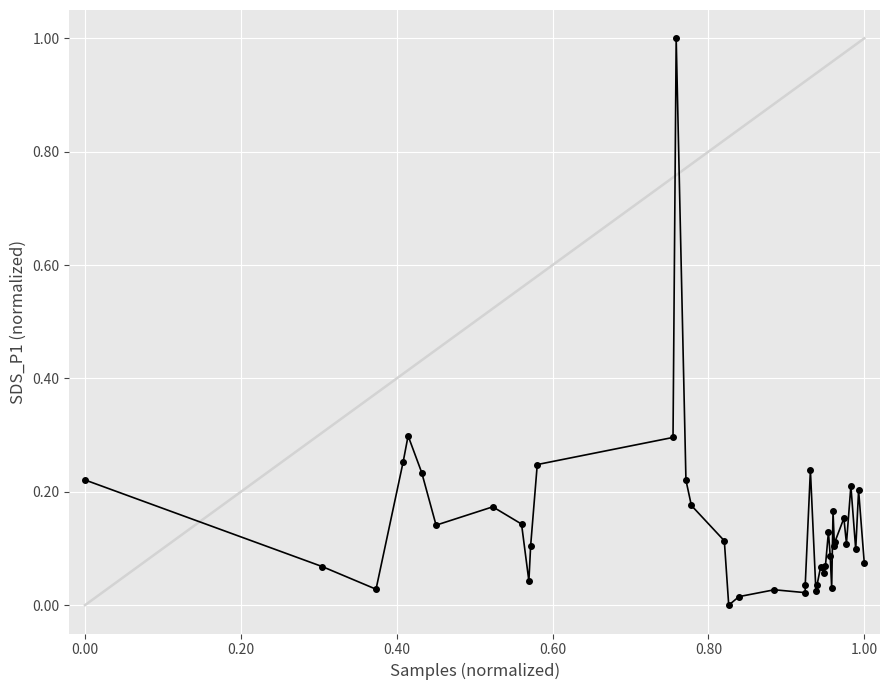

What is the greatest value displayed?

1.0